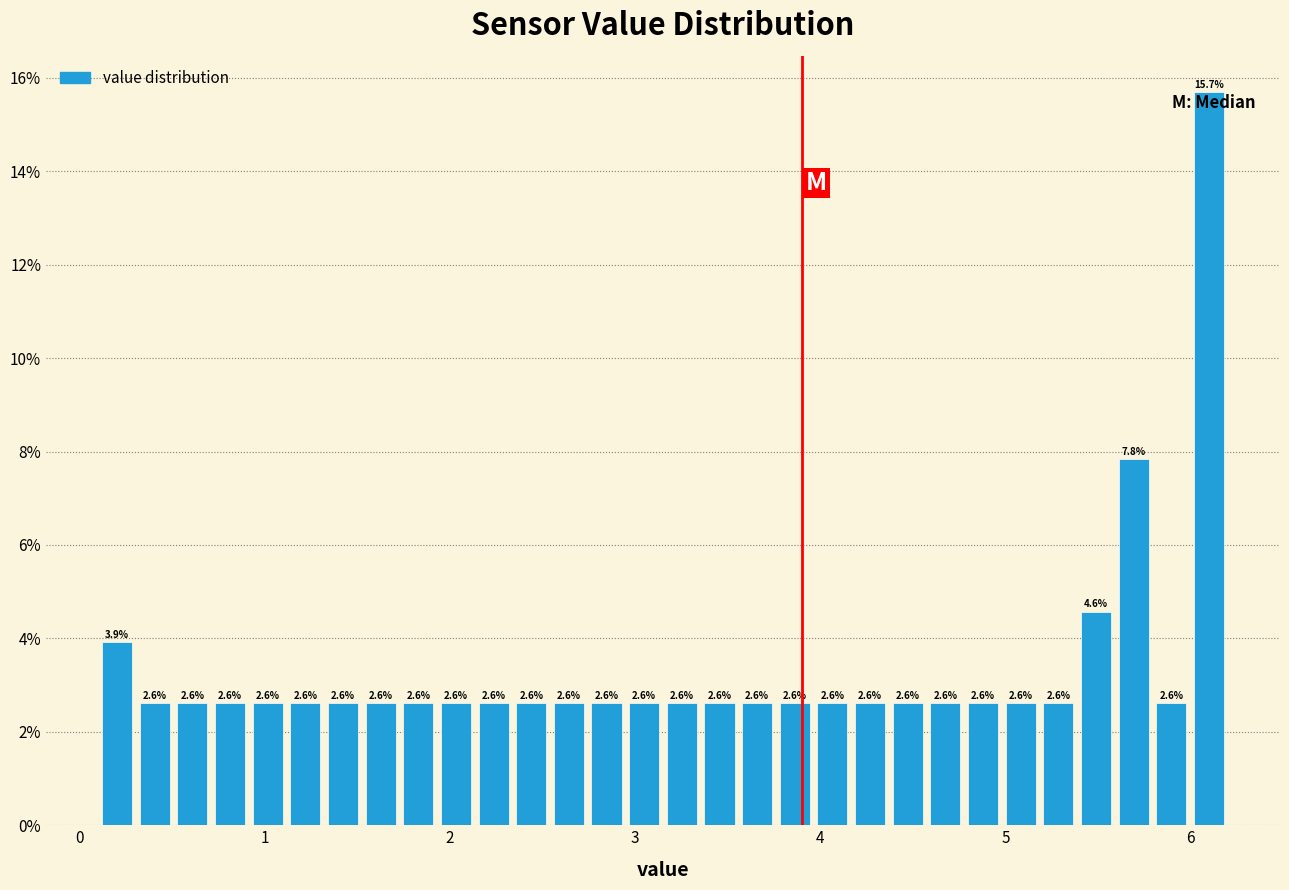

Around what value on the x-axis is the tallest bar? Give the approximate position of its centre, as read against the axis.

6.1